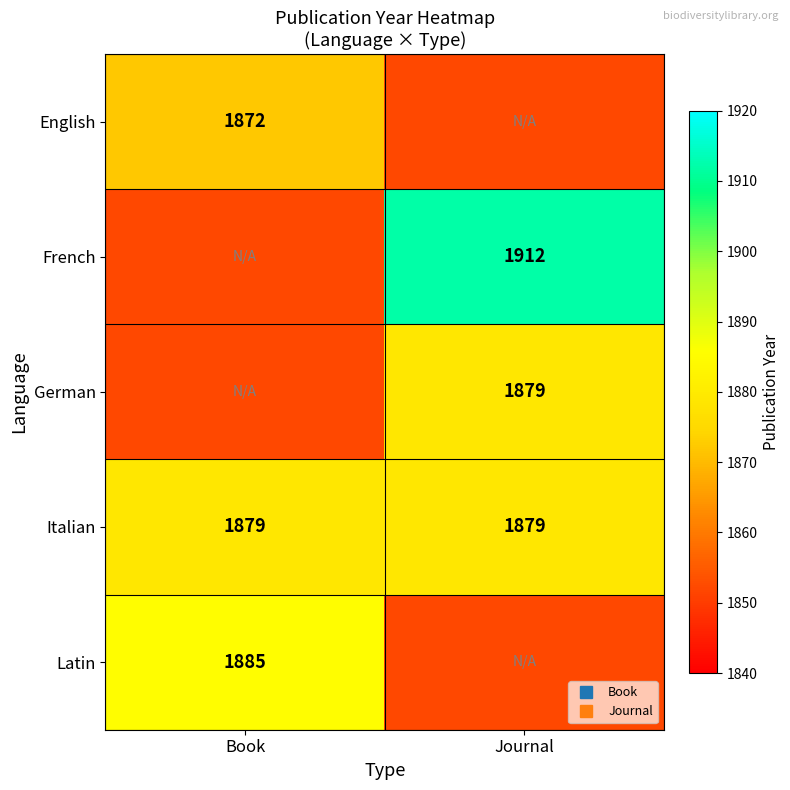

Count the number of categories in the chart.

2